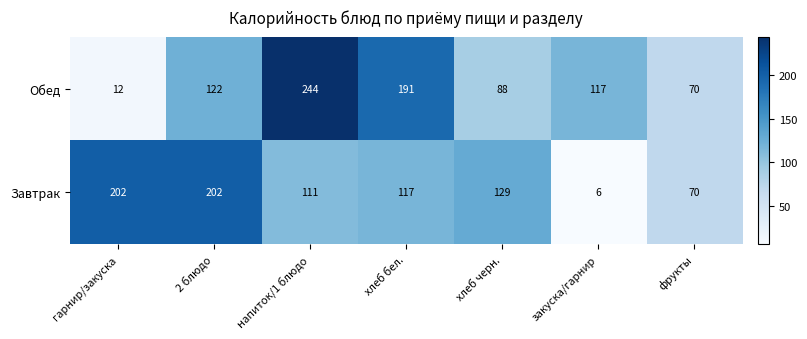

Is it true that Завтрак equals 202 at 2 блюдо?

True